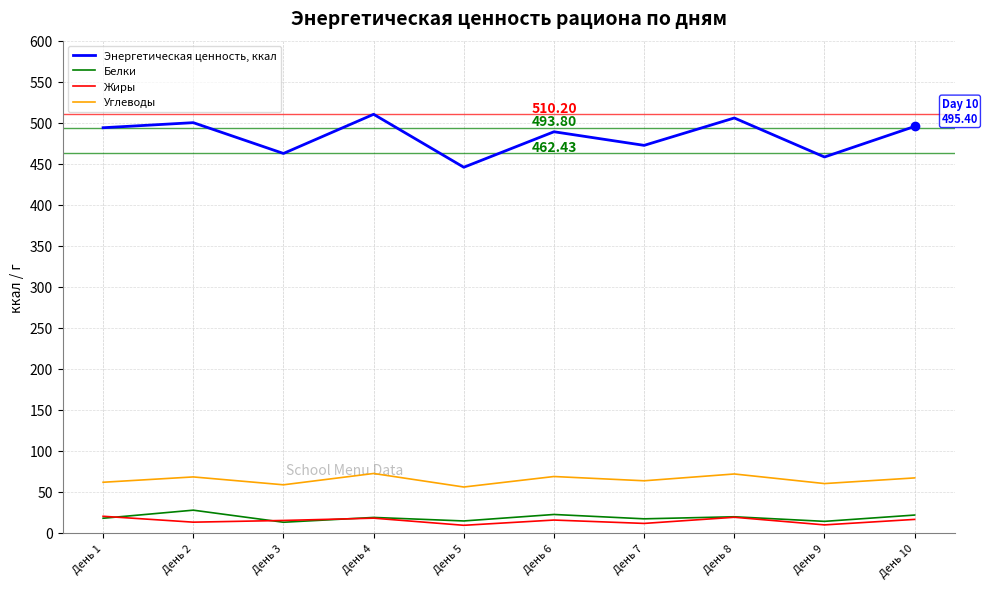

How many interior local valleys does the Энергетическая ценность, ккал series have?

4